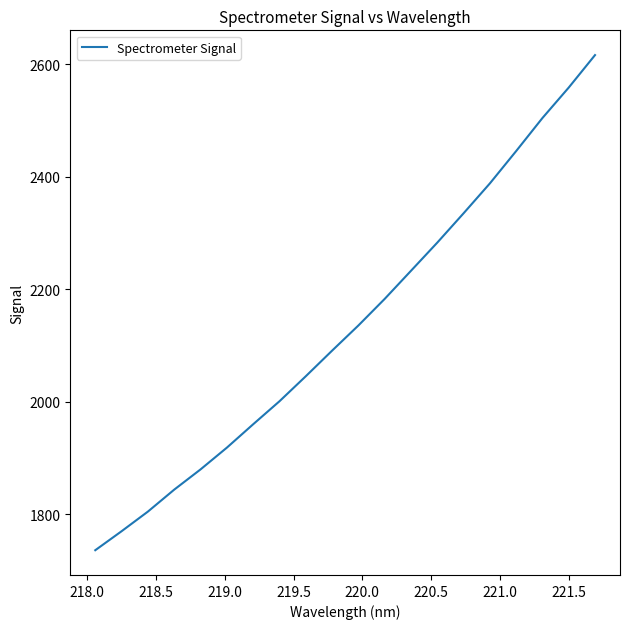

How many distinct data groups are displayed?

1